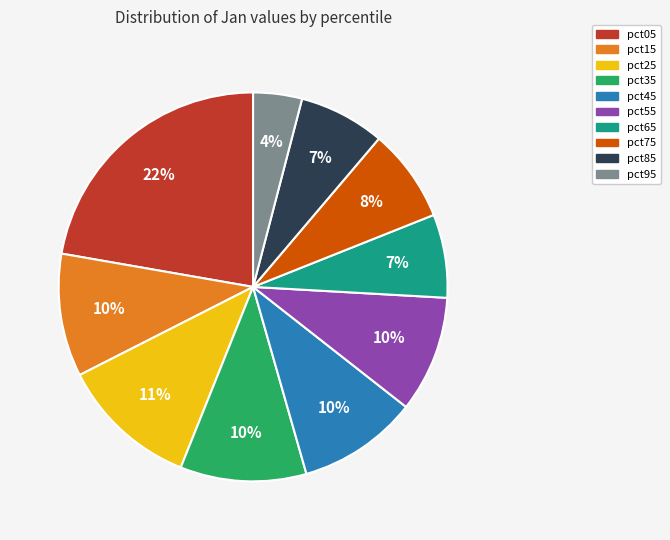

To the nearest percent, what percentage of the pie is pct35?

10%